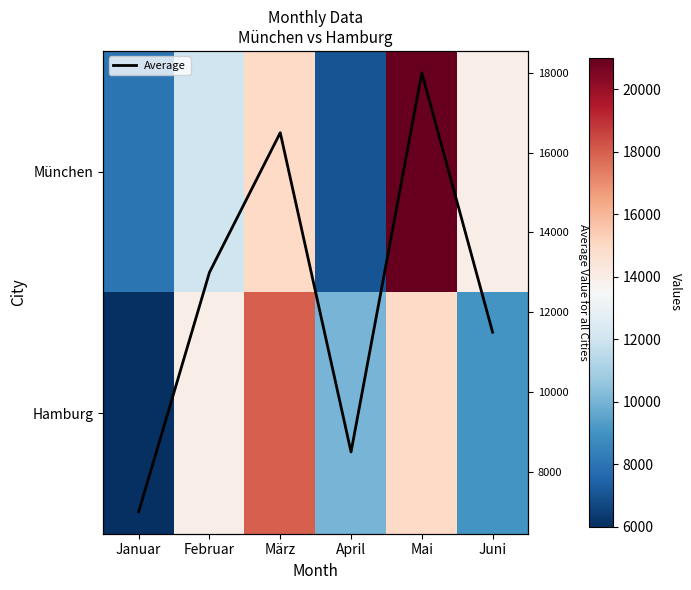

What is the maximum value for Average?

18000